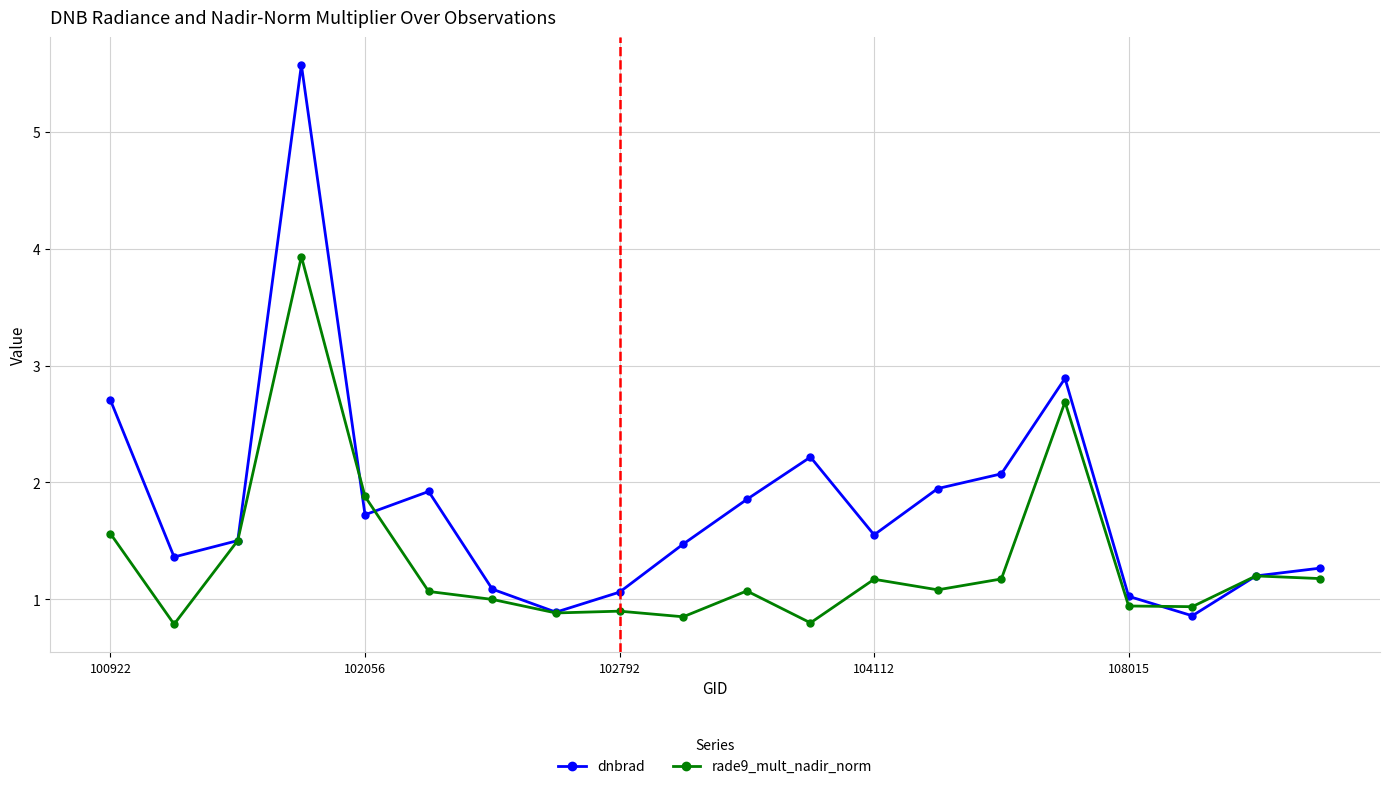

List the series in order of their peak value, highest first.

dnbrad, rade9_mult_nadir_norm